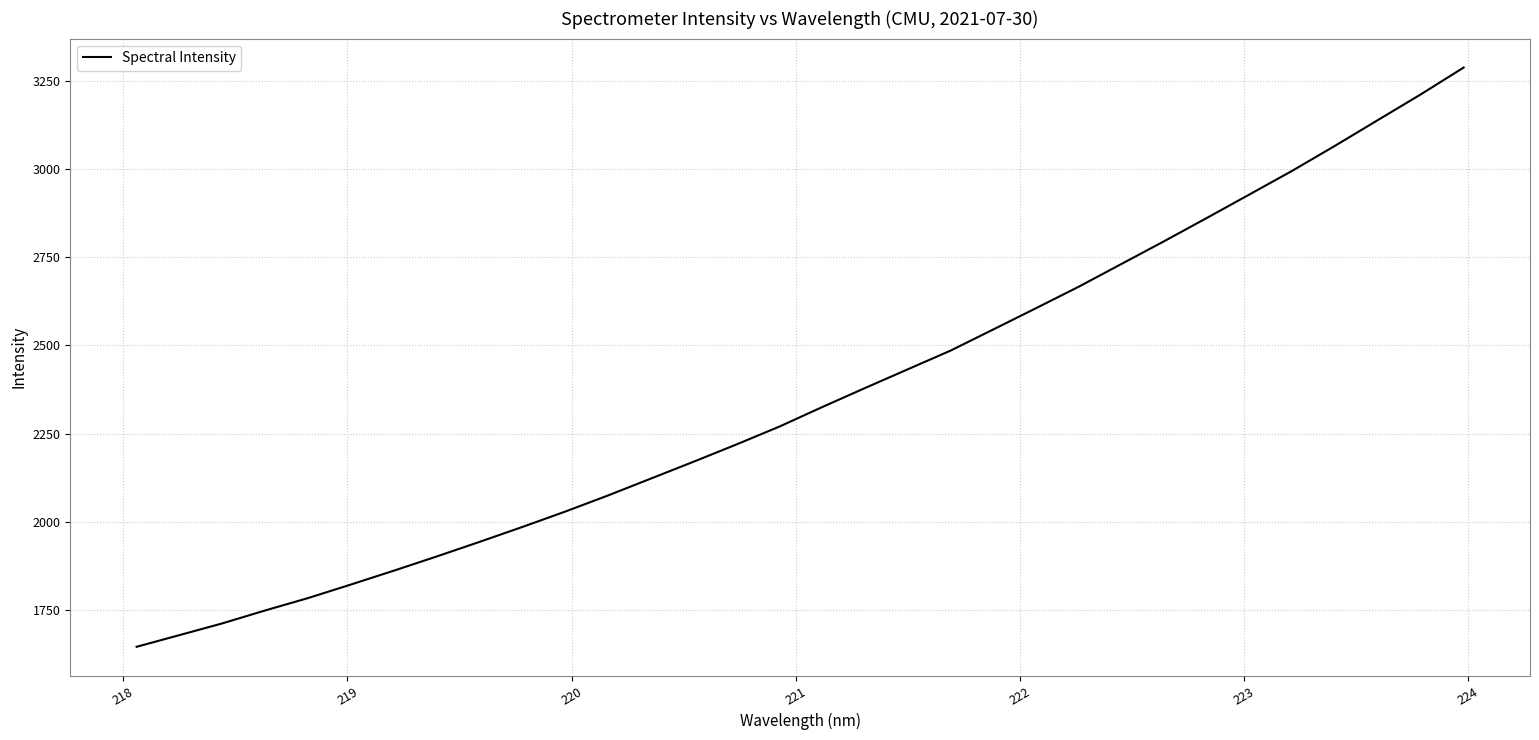

Count the number of categories in the chart.

32